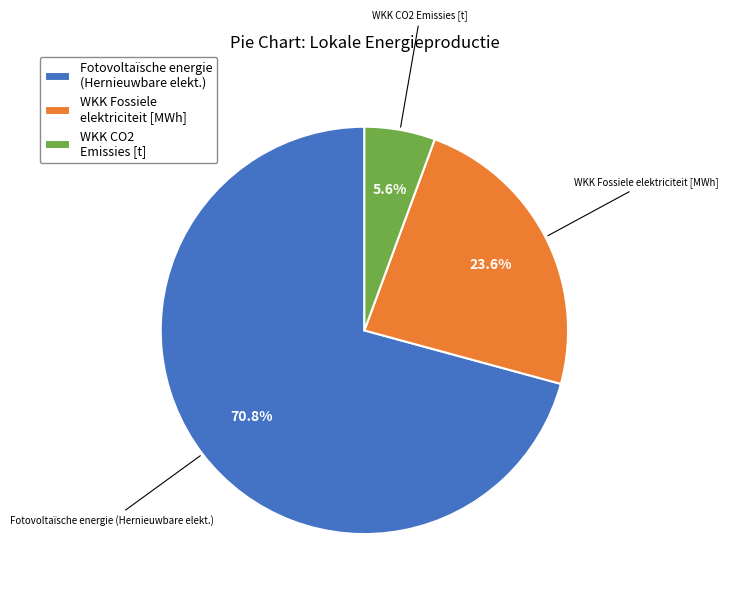

Count the number of slices in the pie.

3